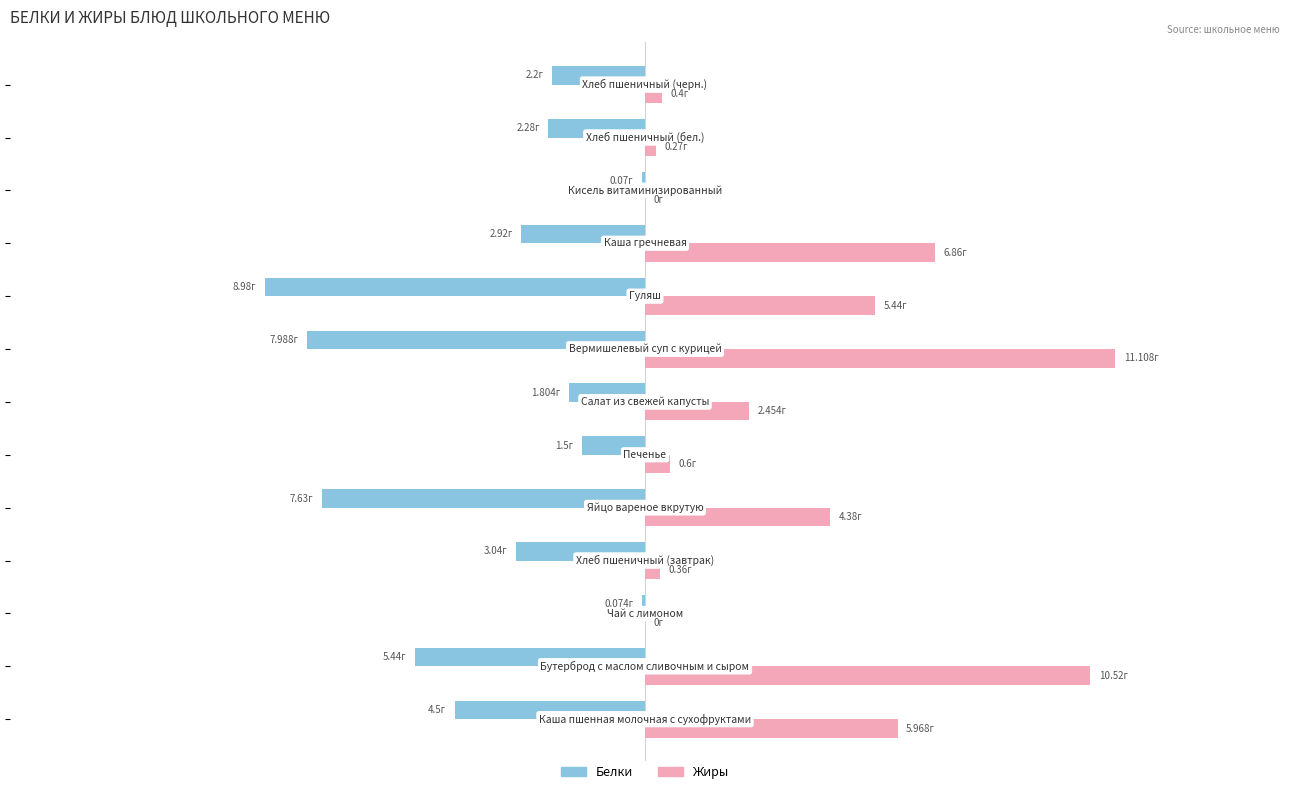

What is the highest value of the Белки series?

-0.1